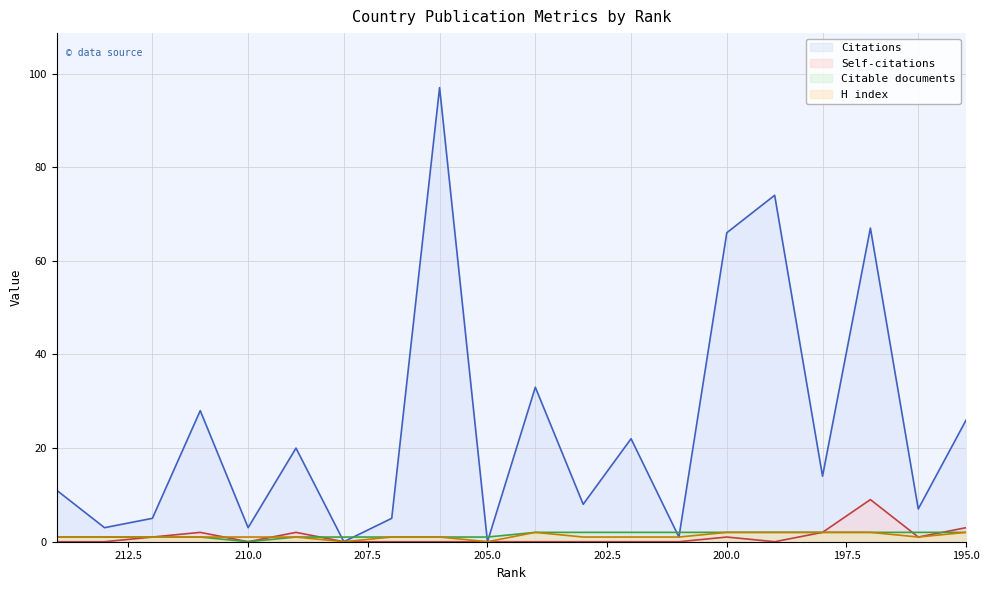

Between 211 and 195, which series saw the biggest shift?

Citations